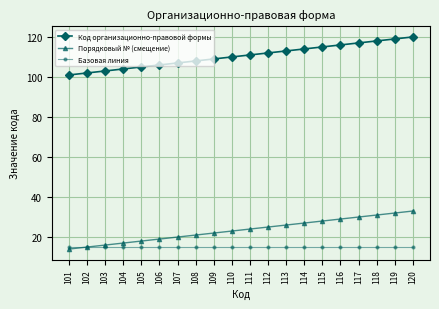

True or false: Код организационно-правовой формы and Базовая линия intersect in this chart.

False